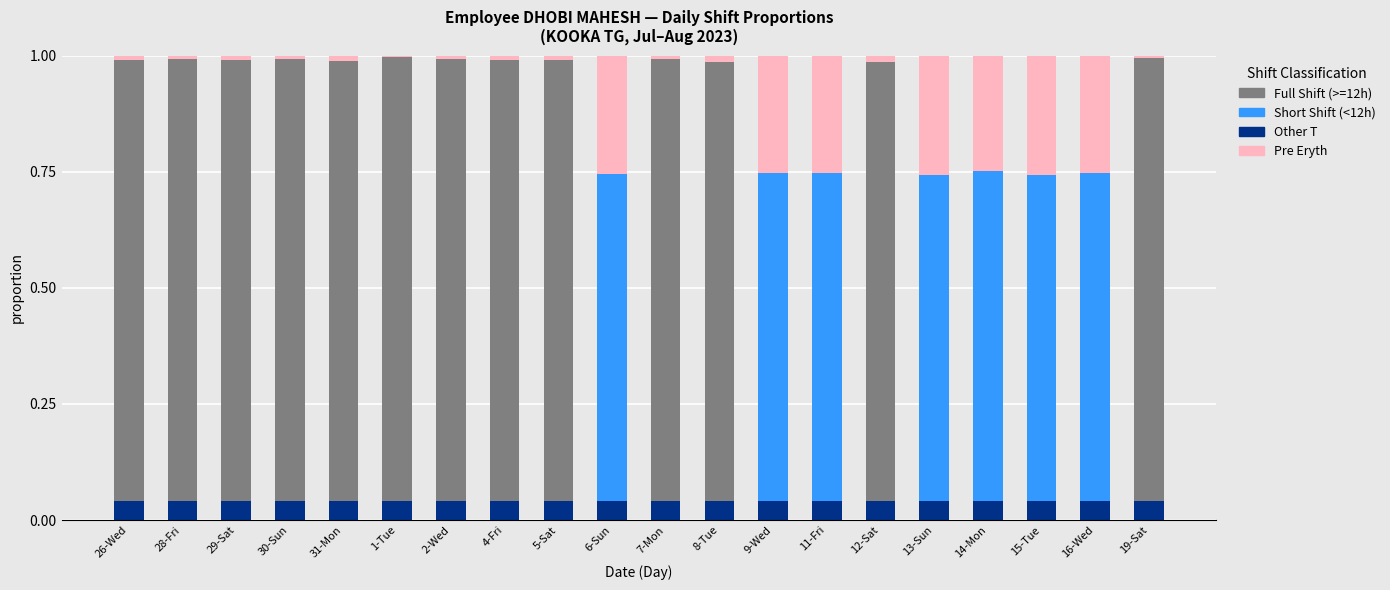

Which series has the largest range (max minus min)?

Full Shift (>=12h)